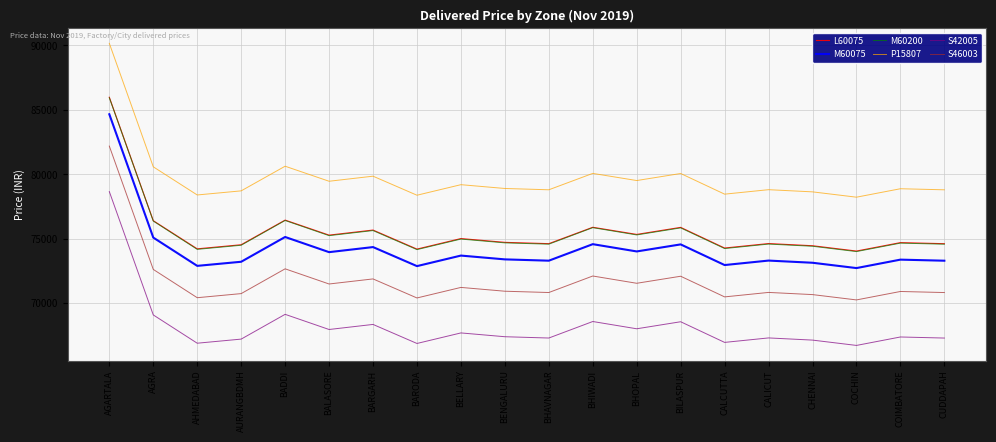

True or false: L60075 and S46003 intersect in this chart.

False